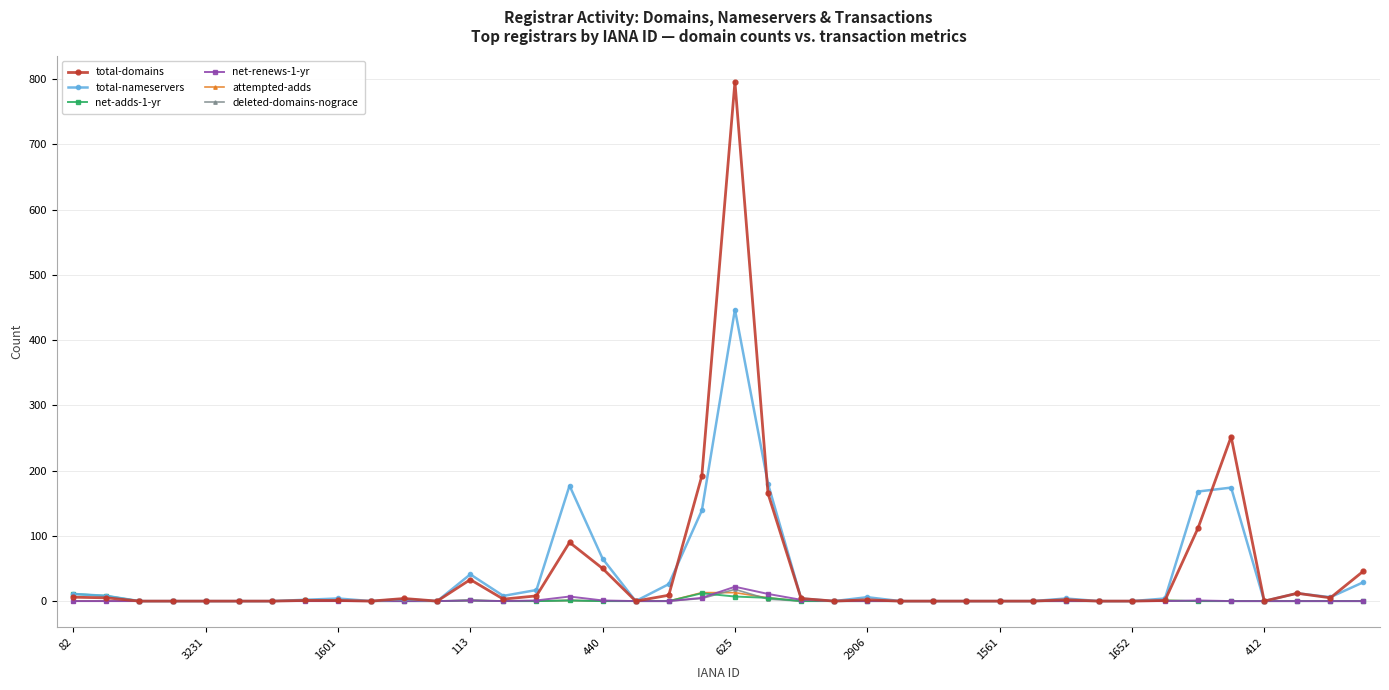

What is the greatest value displayed?

796